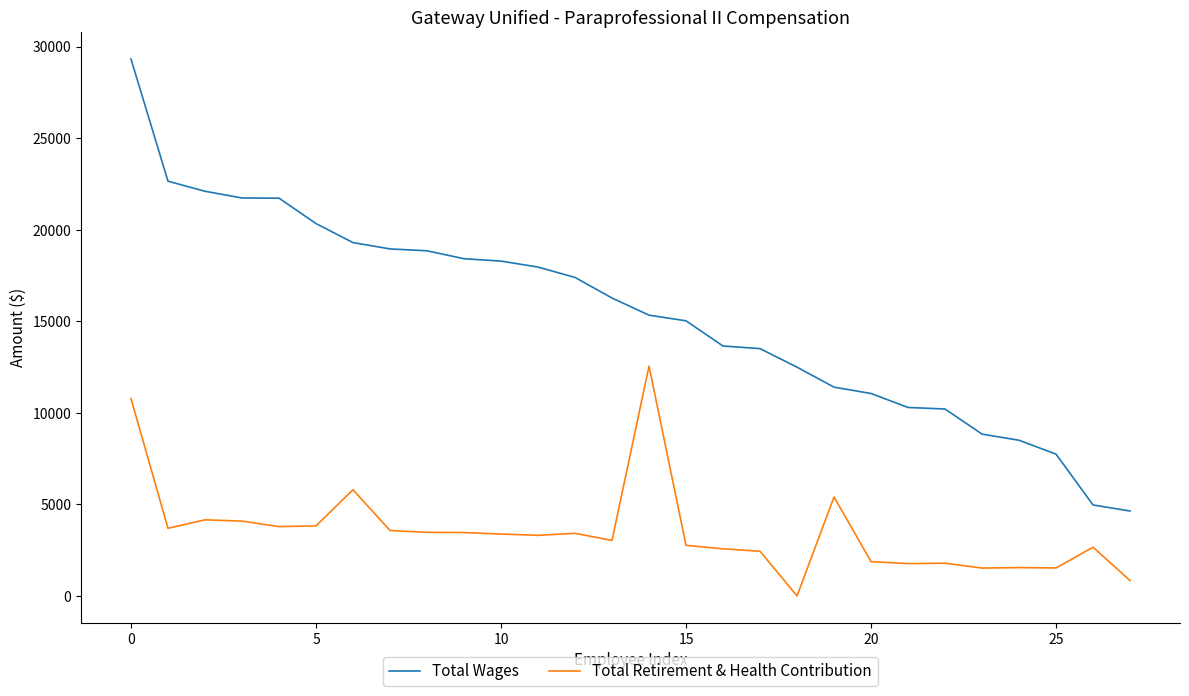

True or false: Total Wages and Total Retirement & Health Contribution cross at least once.

False